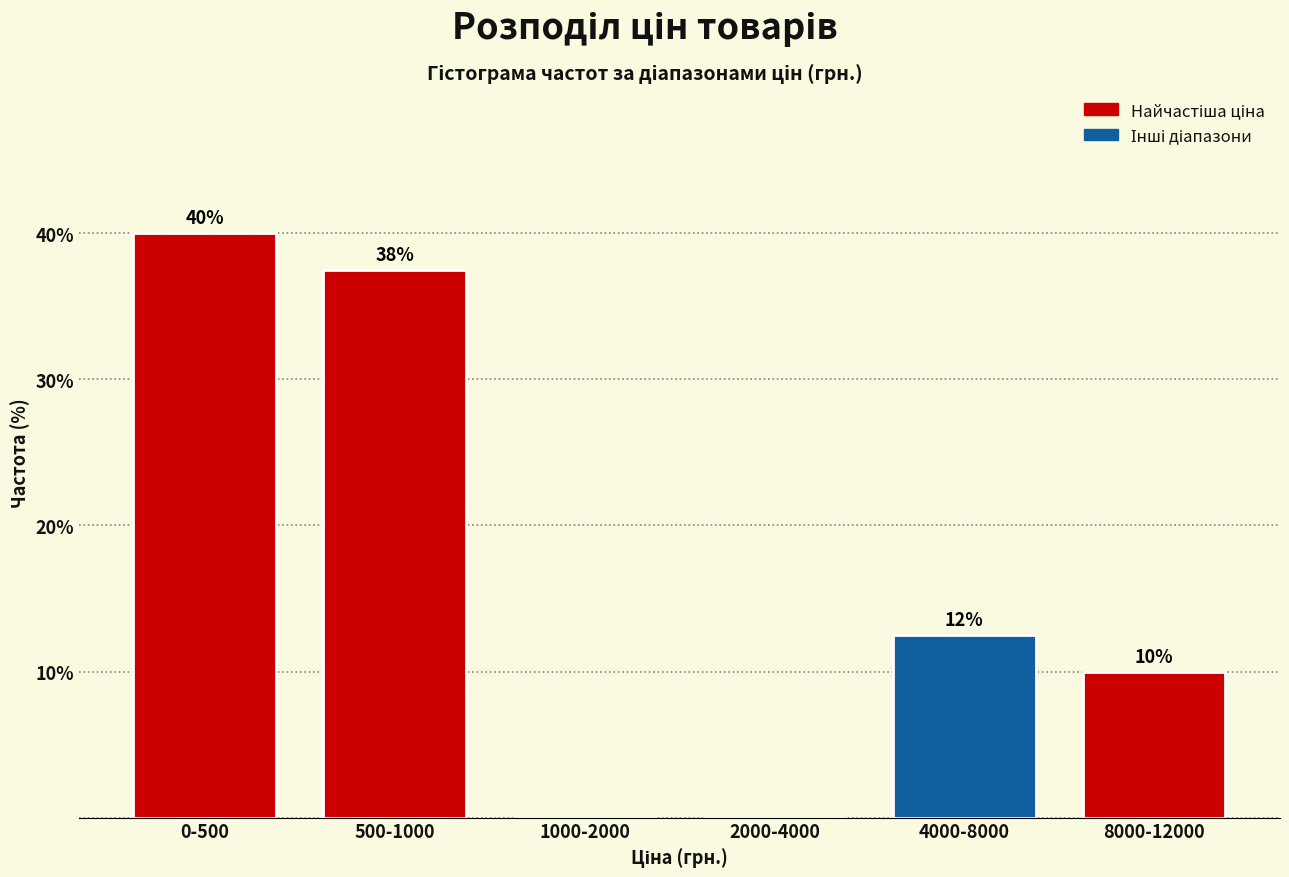

What is the approximate value at 4000-8000?

12.5